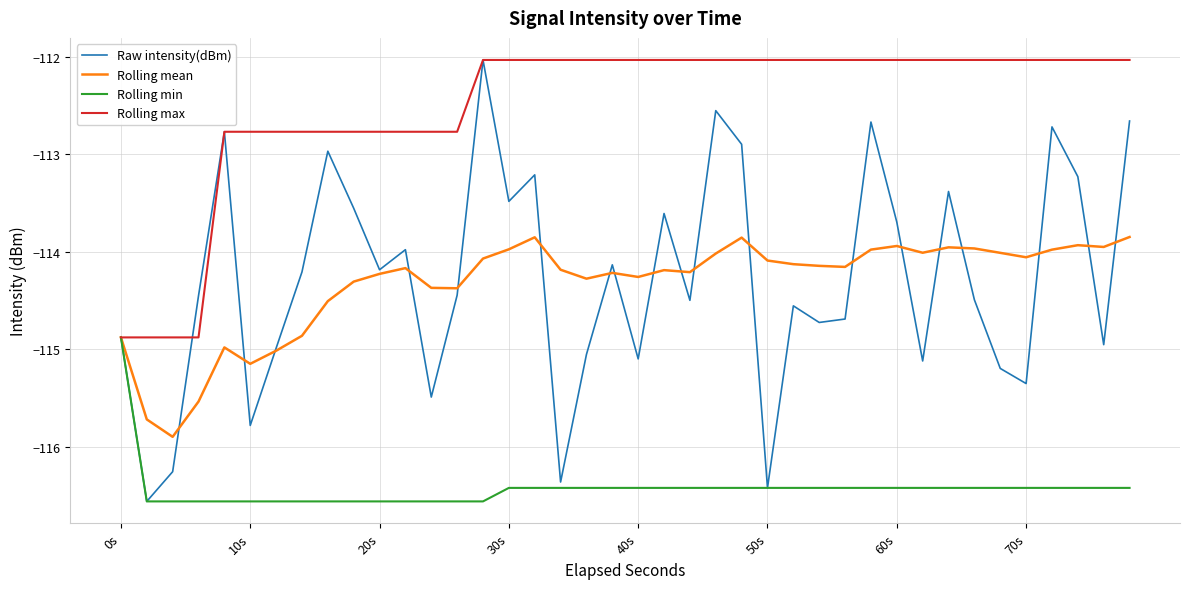

What is the maximum value for Rolling max?

-112.0